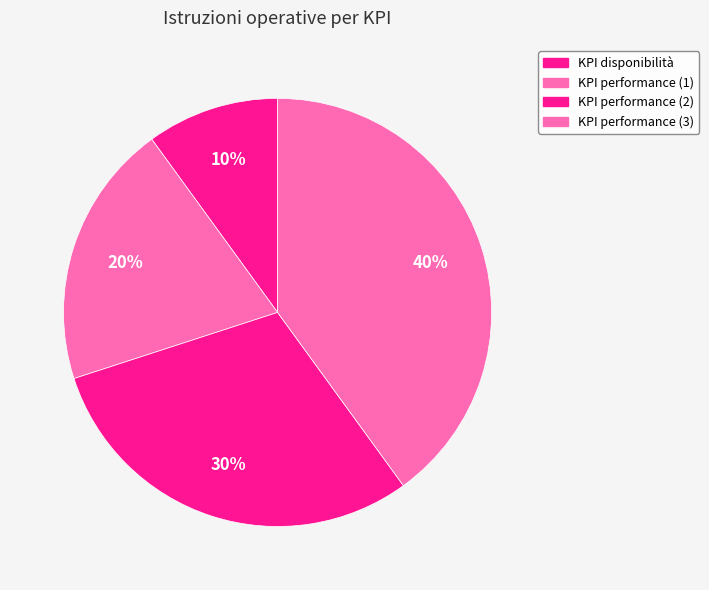

Do KPI performance (1) and KPI performance (2) together represent more than half of the pie?

No